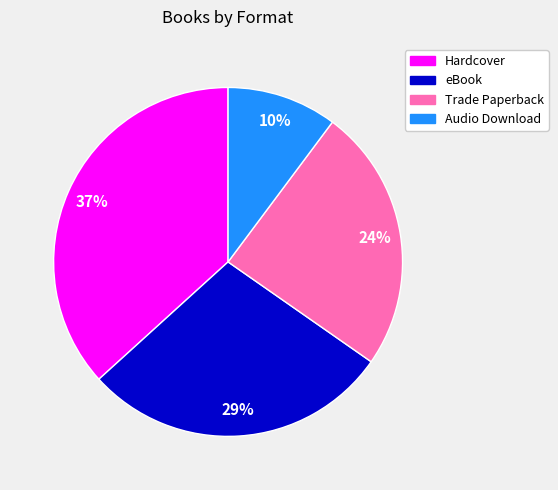

What is the ratio of the value at Audio Download to the value at Trade Paperback?

0.4